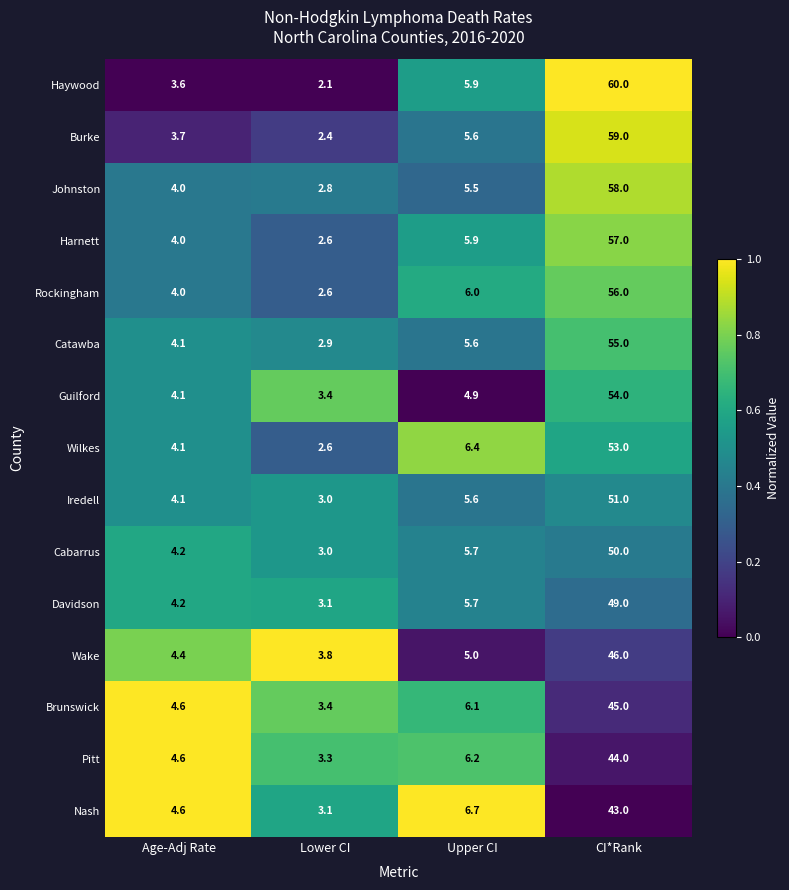

What is the spread (max minus min) of values at Age-Adj Rate?

1.0